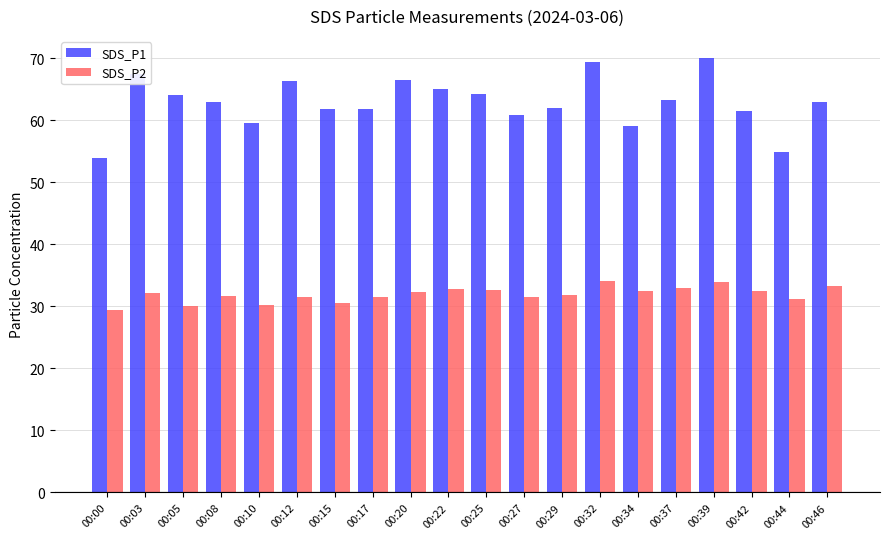

Is the value of SDS_P1 at 00:08 greater than the value of SDS_P2 at 00:29?

Yes